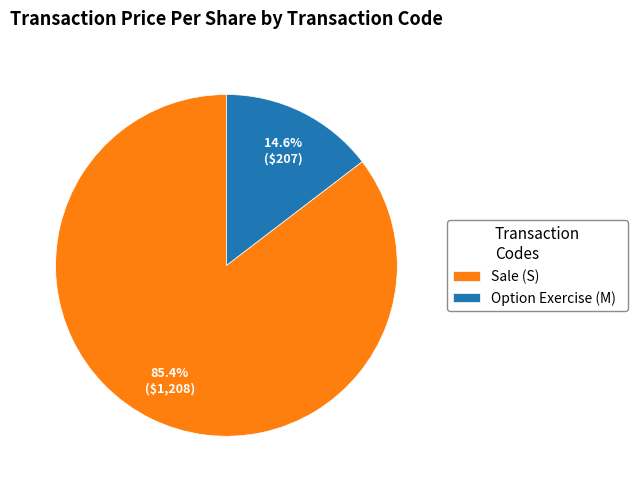

Between Option Exercise (M) and Sale (S), which is larger?

Sale (S)